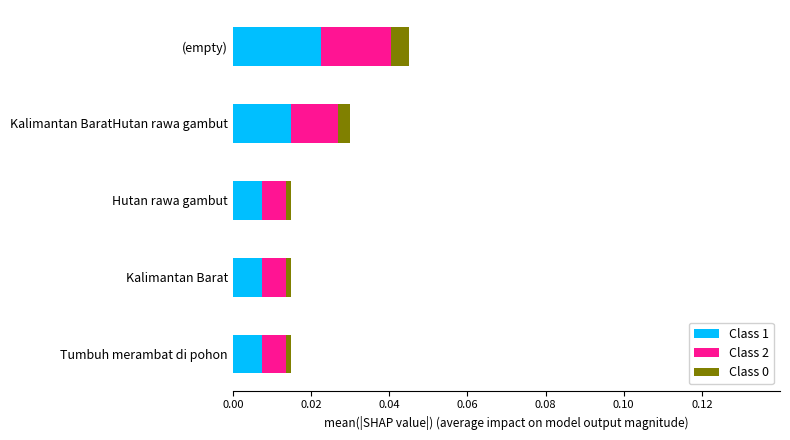

At which category is the sum across all series the highest?

(empty)